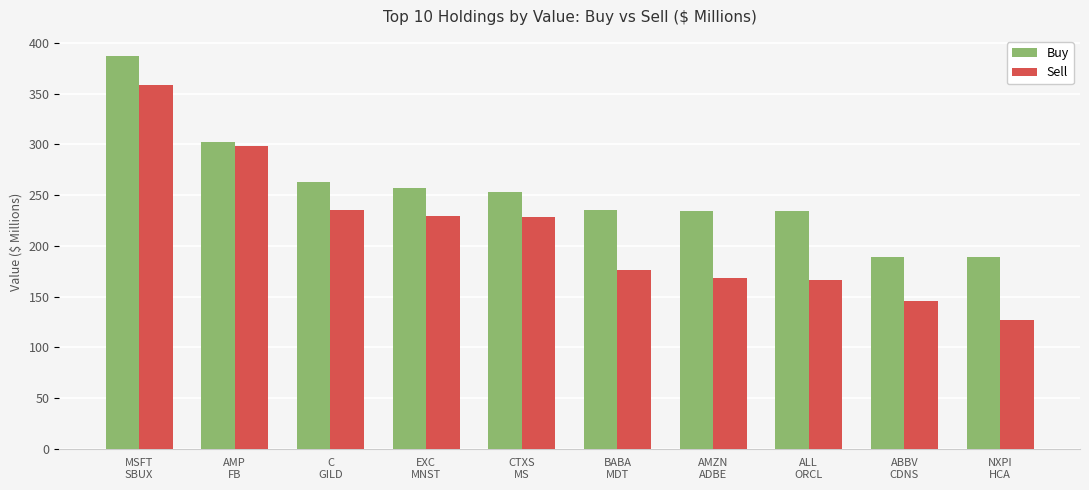

What is the highest value of the Sell series?

358.8